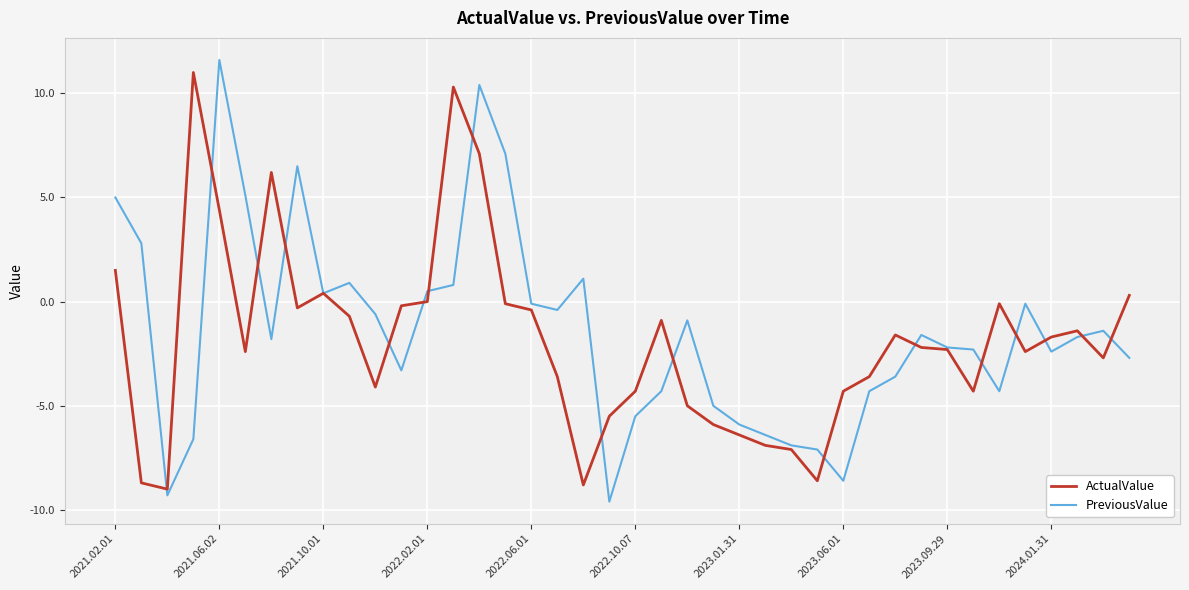

What is the highest value of the ActualValue series?

11.0